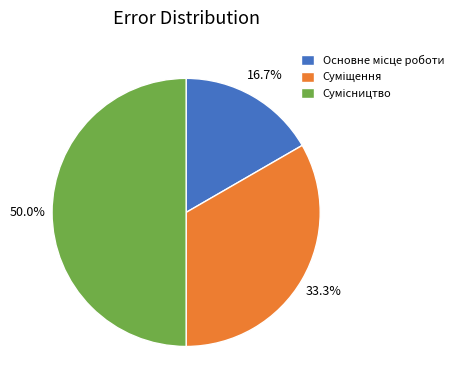

Count the number of slices in the pie.

3